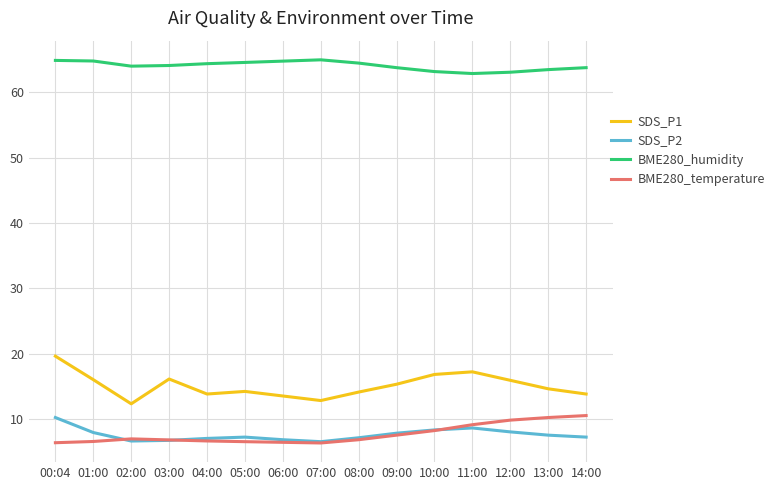

True or false: BME280_temperature and SDS_P1 intersect in this chart.

False